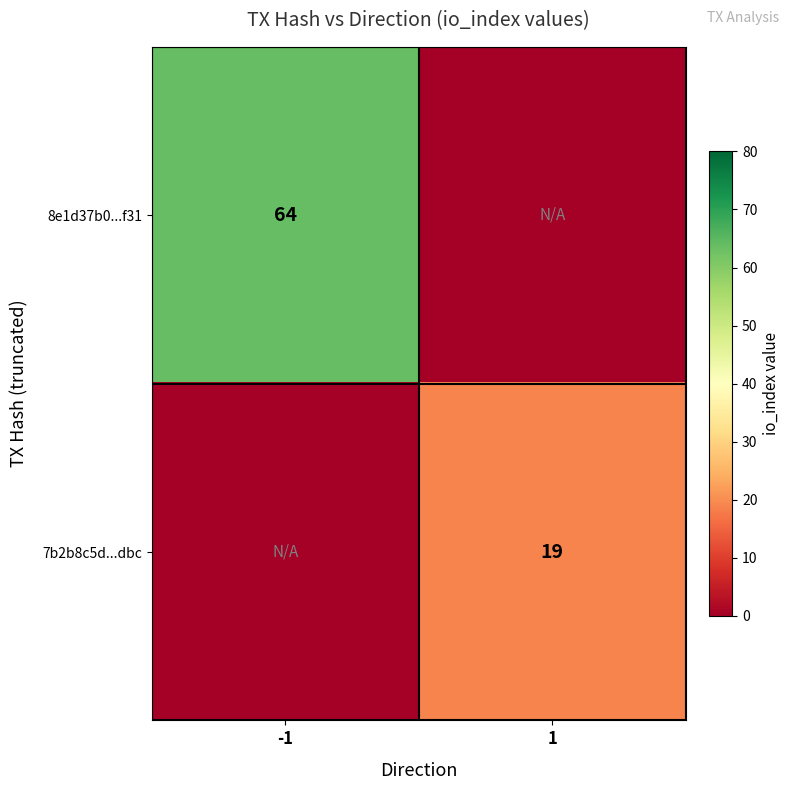

The 7b2b8c5d...dbc series shows 25 at 1. True or false?

False